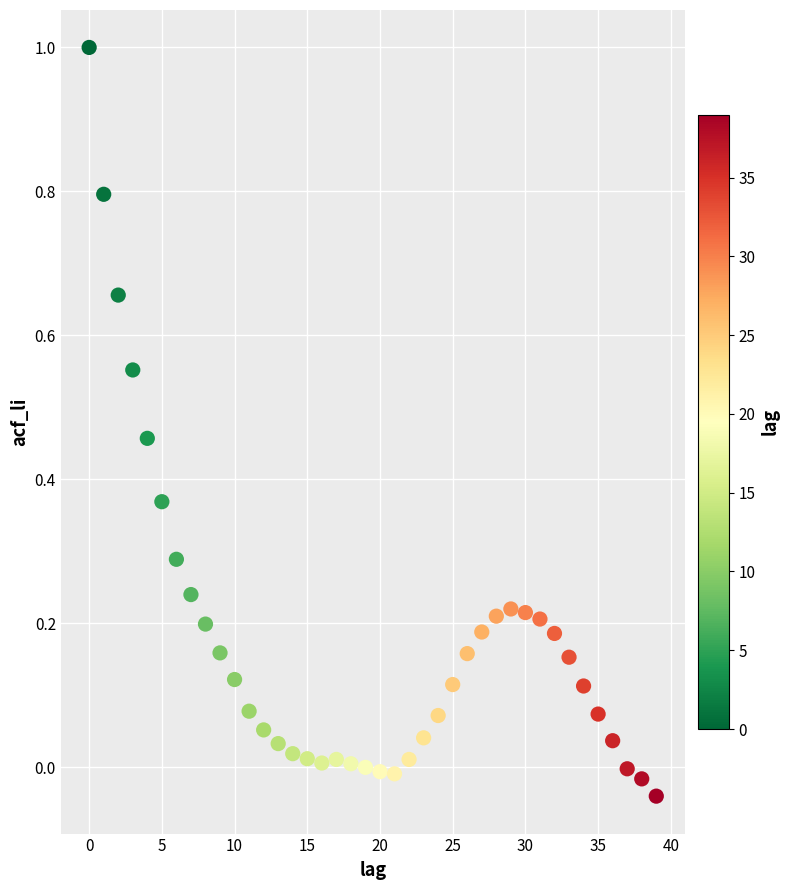

What is the range of Y values (max minus min)?

1.0